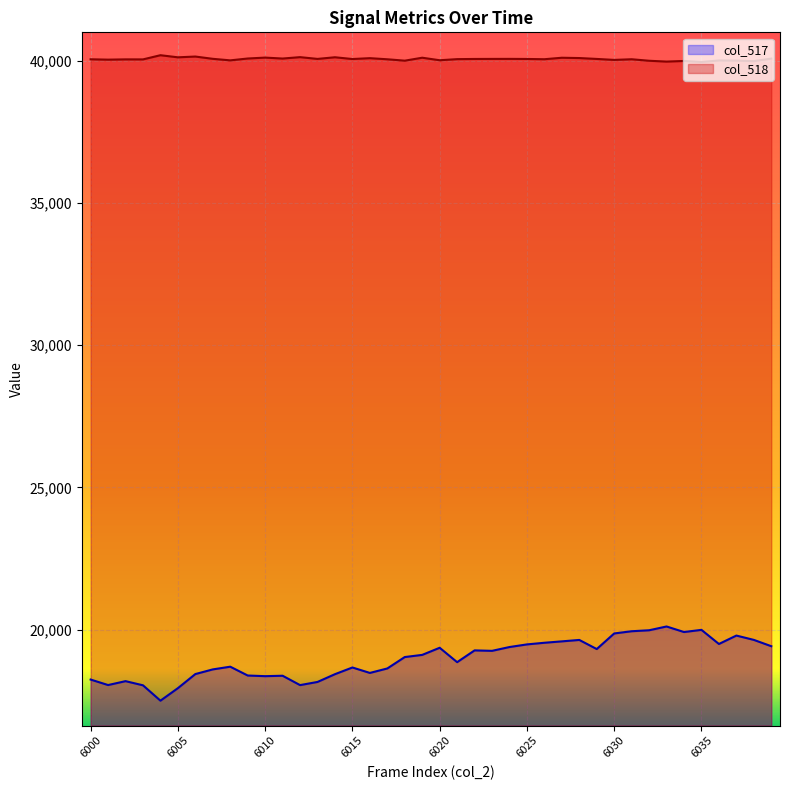

Which category has the highest value across all series?

6004